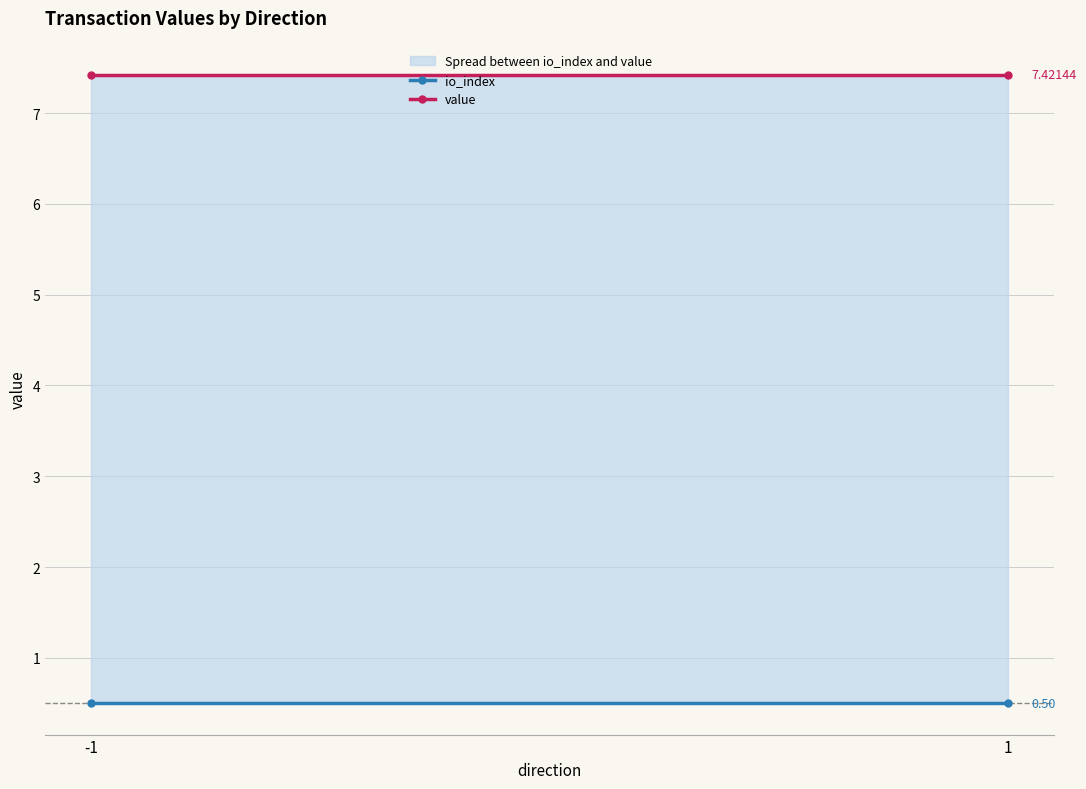

List the series in order of their overall mean, highest first.

value, io_index